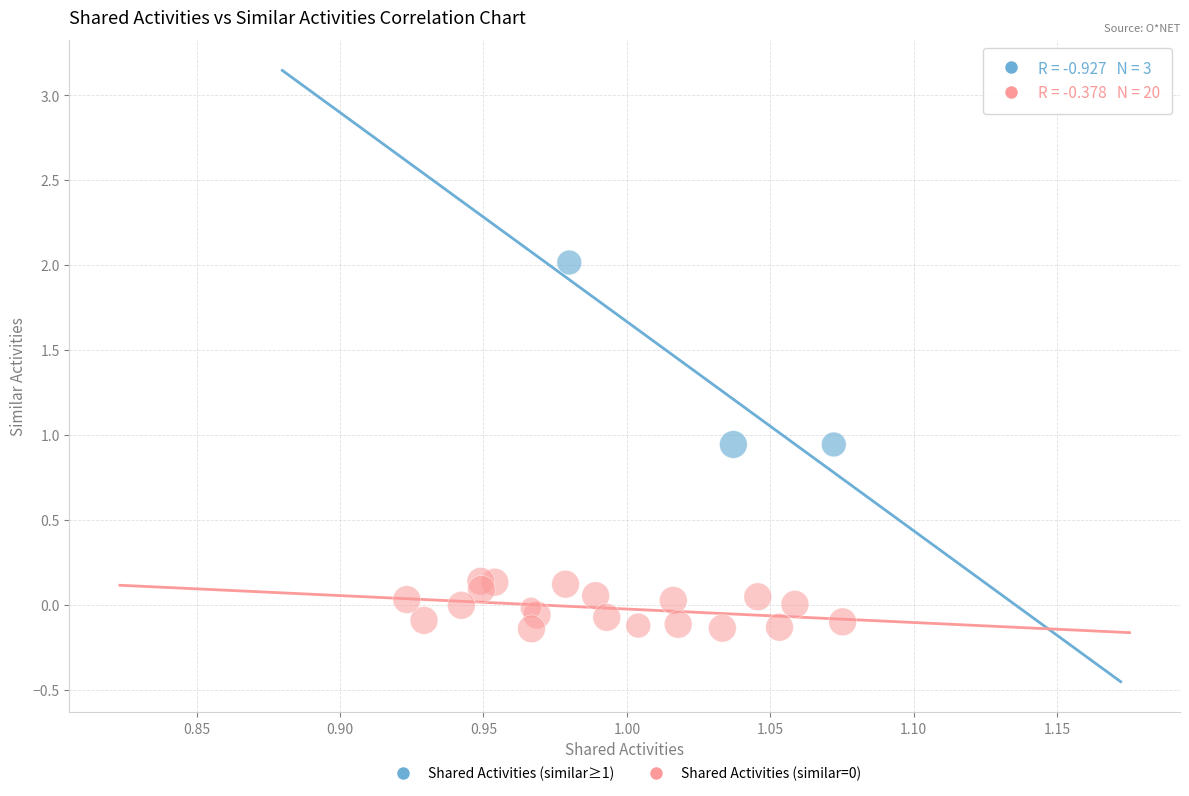

Which series reaches the maximum Y coordinate?

Shared Activities (similar≥1)